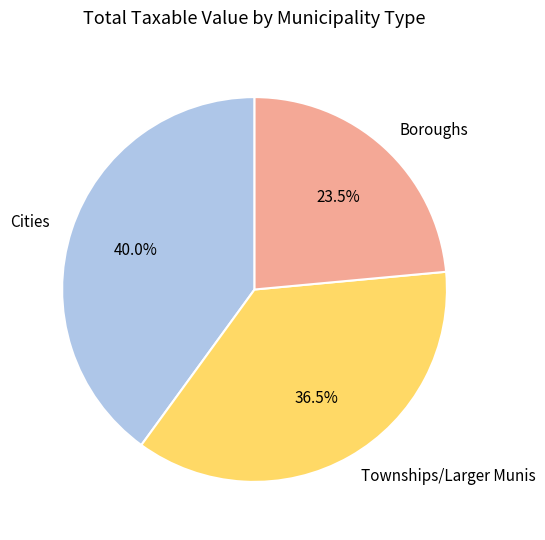

Do Cities and Townships/Larger Munis together represent more than half of the pie?

Yes